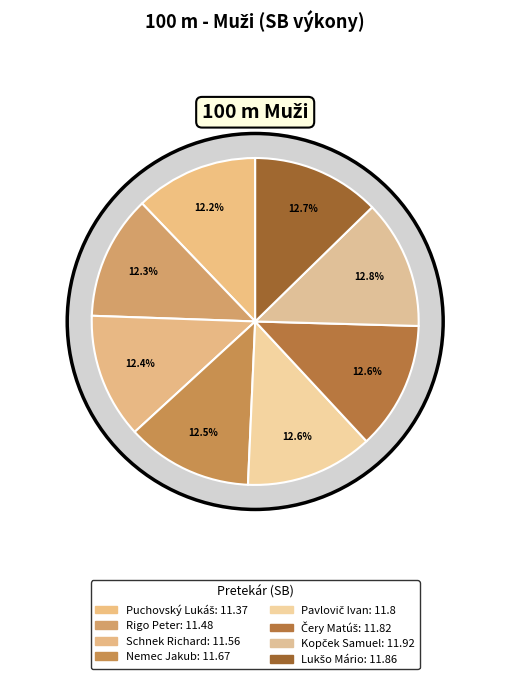

What is the change in value from Nemec Jakub to Kopček Samuel?

+0.2